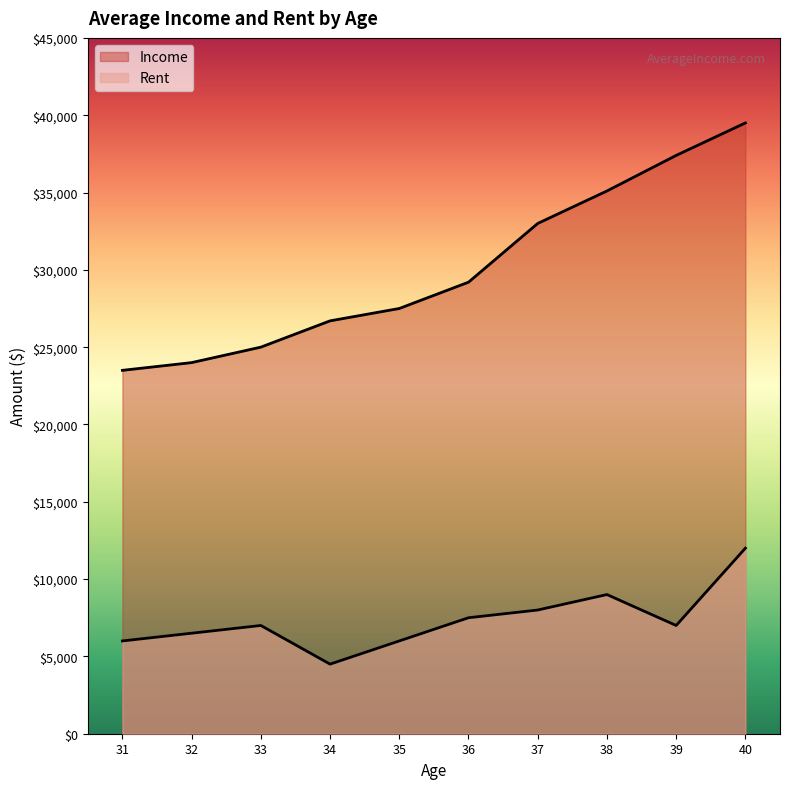

Which series has the largest range (max minus min)?

Income